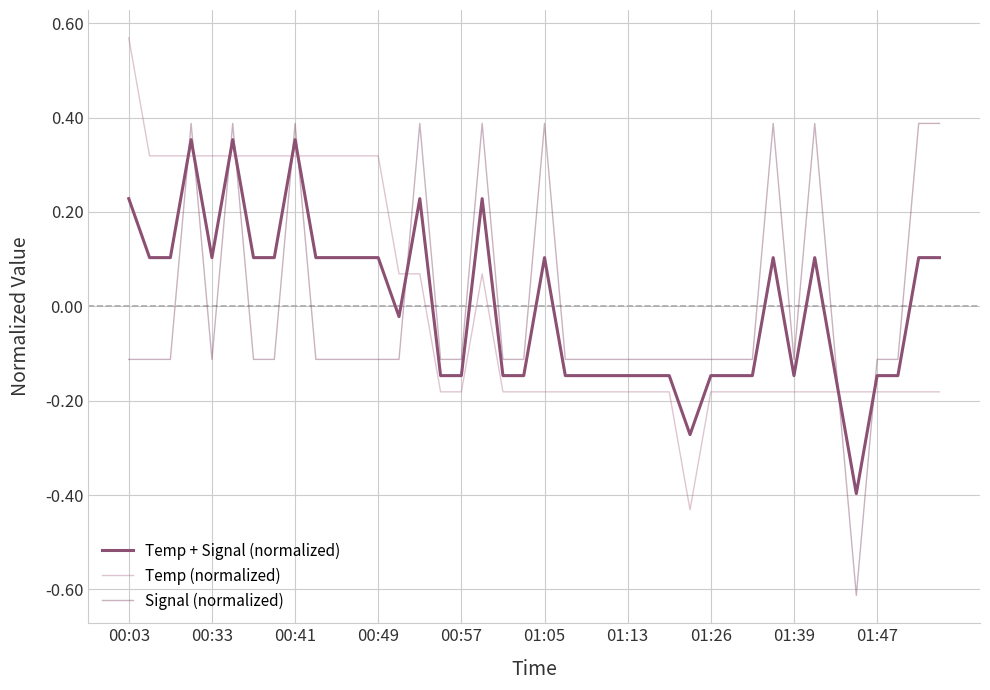

What is the lowest value of the Temp + Signal (normalized) series?

-0.4